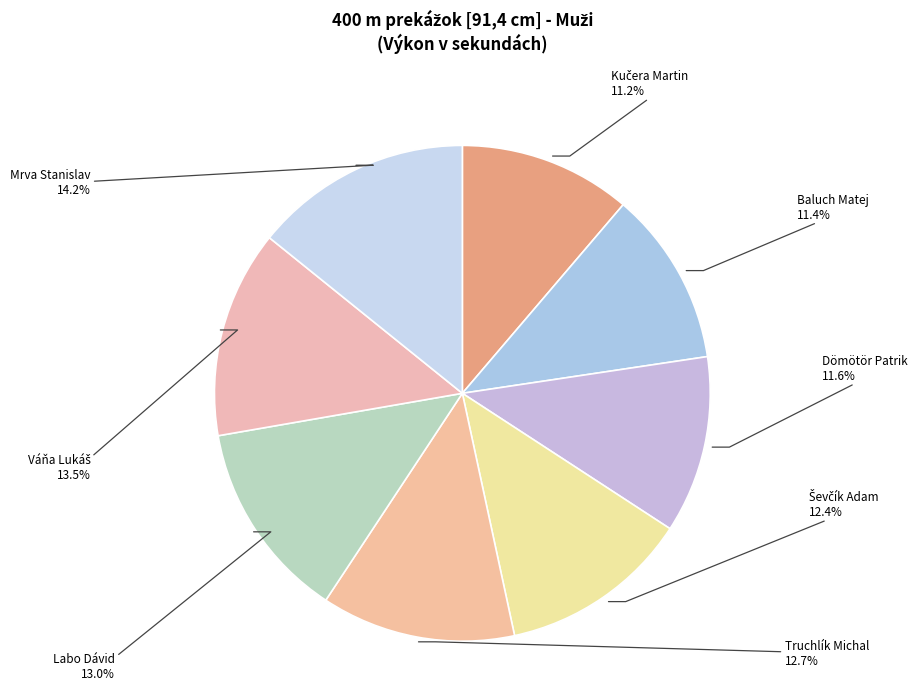

Count the number of slices in the pie.

8